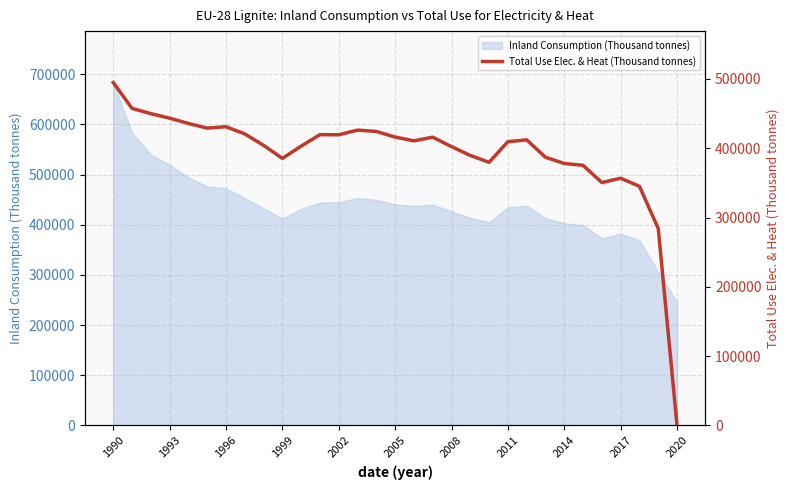

What is the difference between the maximum and minimum values?

494809